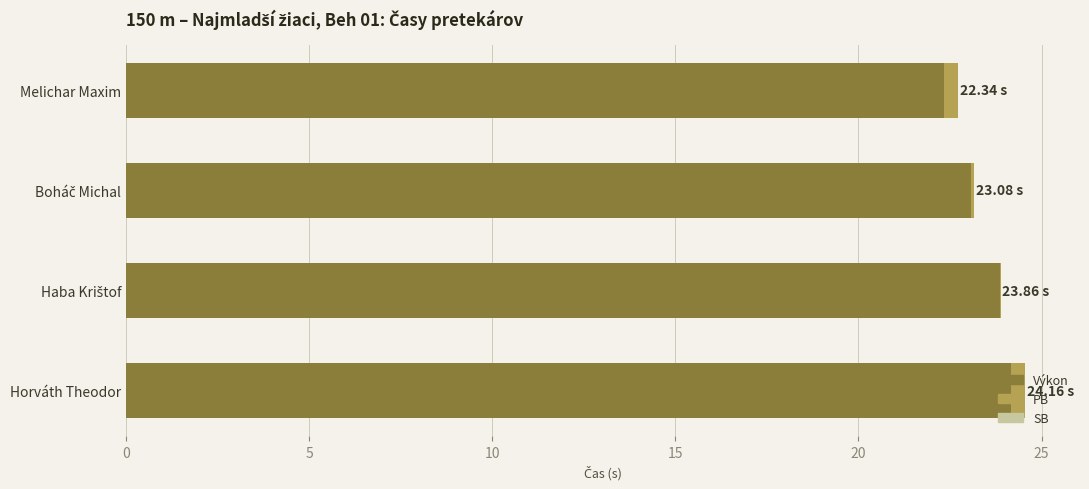

How many data points does each series have?

4